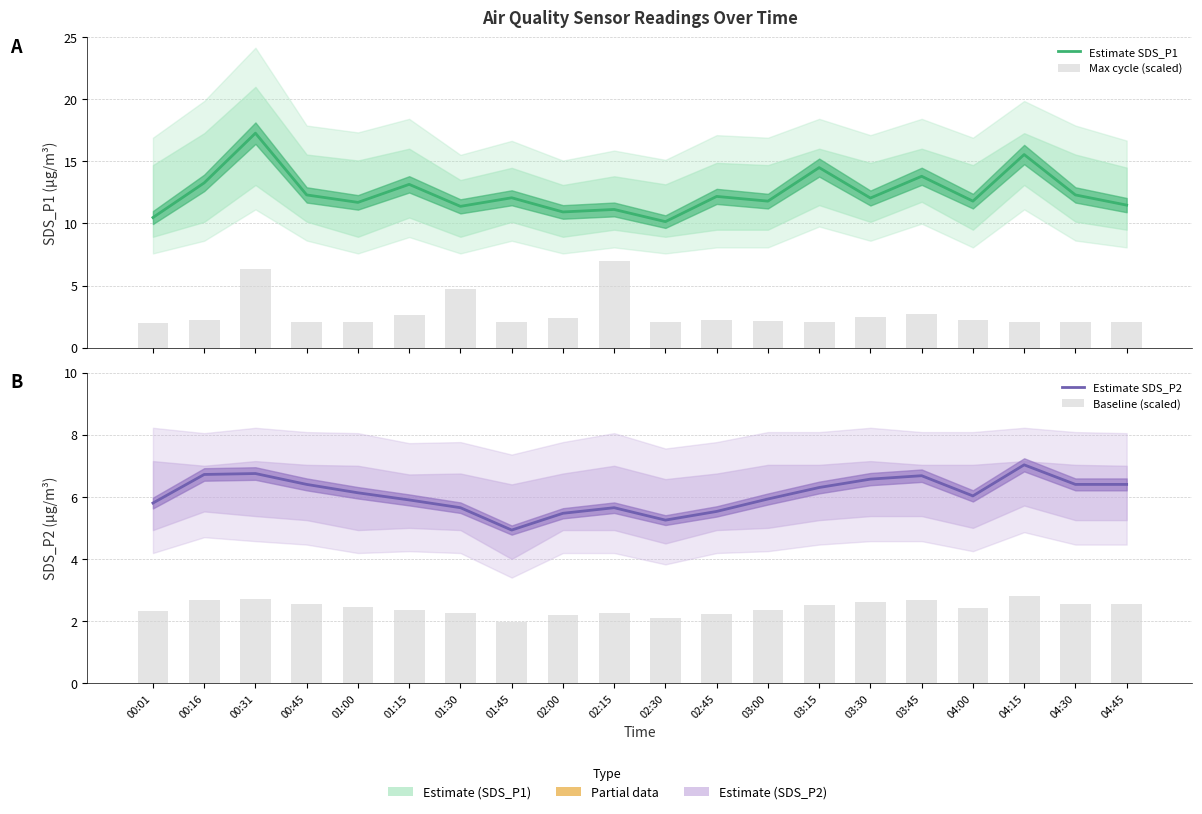

Which series changed the most between 01:45 and 03:45?

Estimate SDS_P2